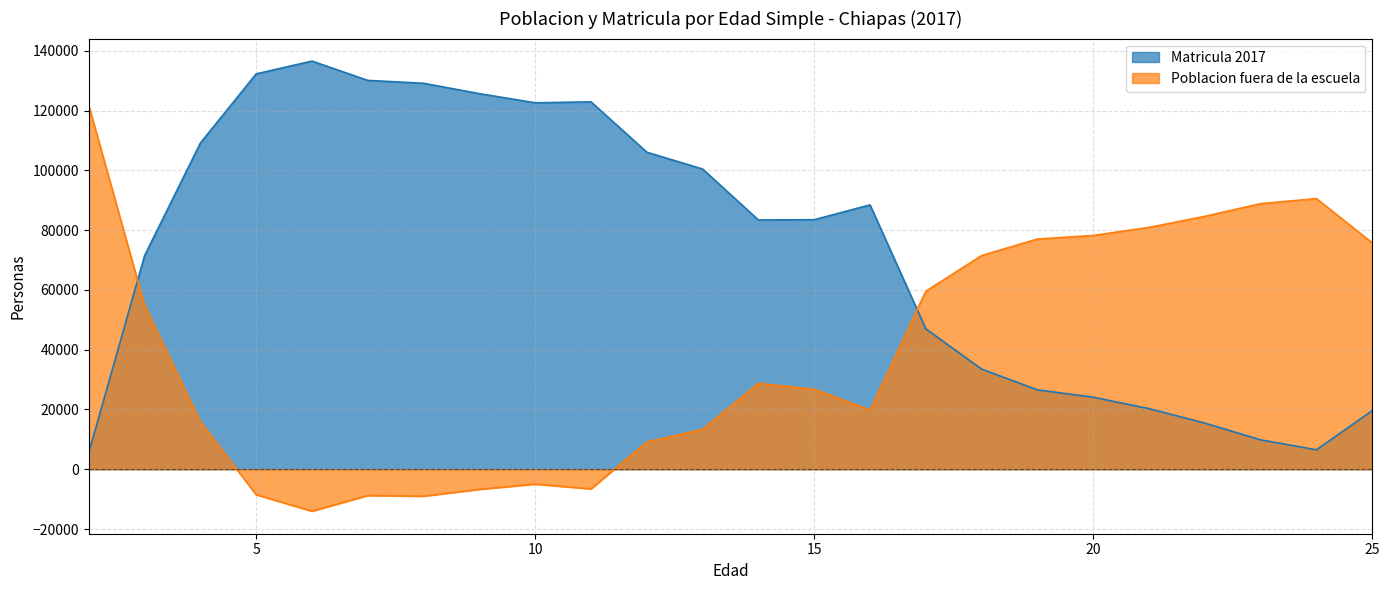

Reading right to left, what are all the values shown in this chart?

Matricula 2017: 25=19619	24=6514	23=9842	22=15437	21=20280	20=24108	19=26563	18=33504	17=46972	16=88426	15=83478	14=83380	13=100426	12=106059	11=122897	10=122583	9=125639	8=129107	7=130069	6=136532	5=132262	4=109137	3=71456	2=5554
Poblacion fuera de la escuela: 25=75736	24=90533	23=88844	22=84609	21=80893	20=78198	19=77012	18=71489	17=59557	16=19834	15=26760	14=28744	13=13345	12=9103	11=-6573	10=-4983	9=-6727	8=-9009	7=-8793	6=-14030	5=-8520	4=15872	3=54806	2=121711